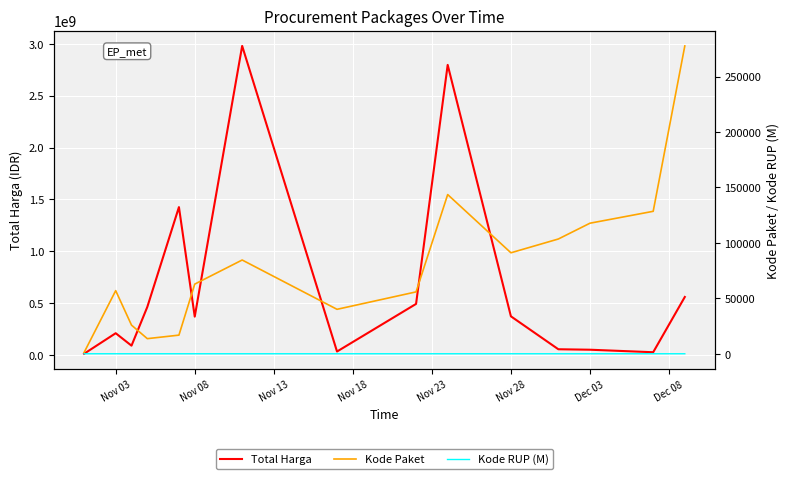

What is the maximum value for Total Harga?

2978963240